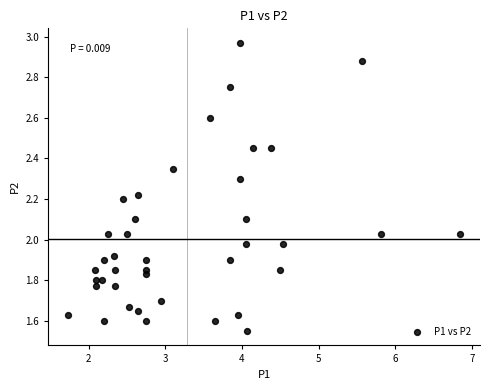

What is the range of Y values (max minus min)?

1.4